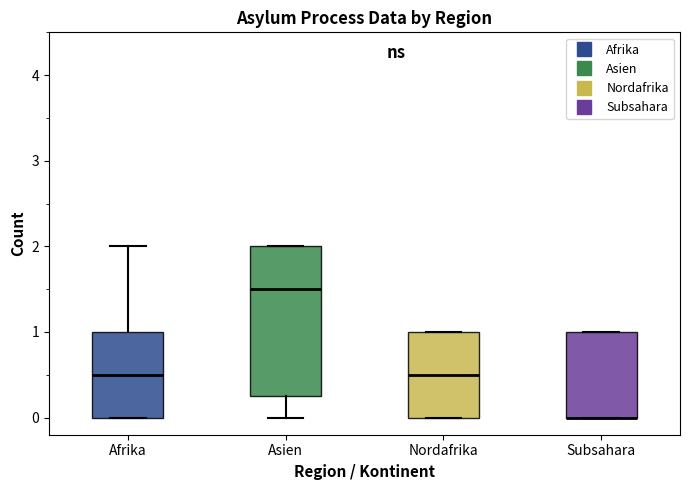

Comparing the boxes themselves (not the whiskers), which one is the tallest?

Asien